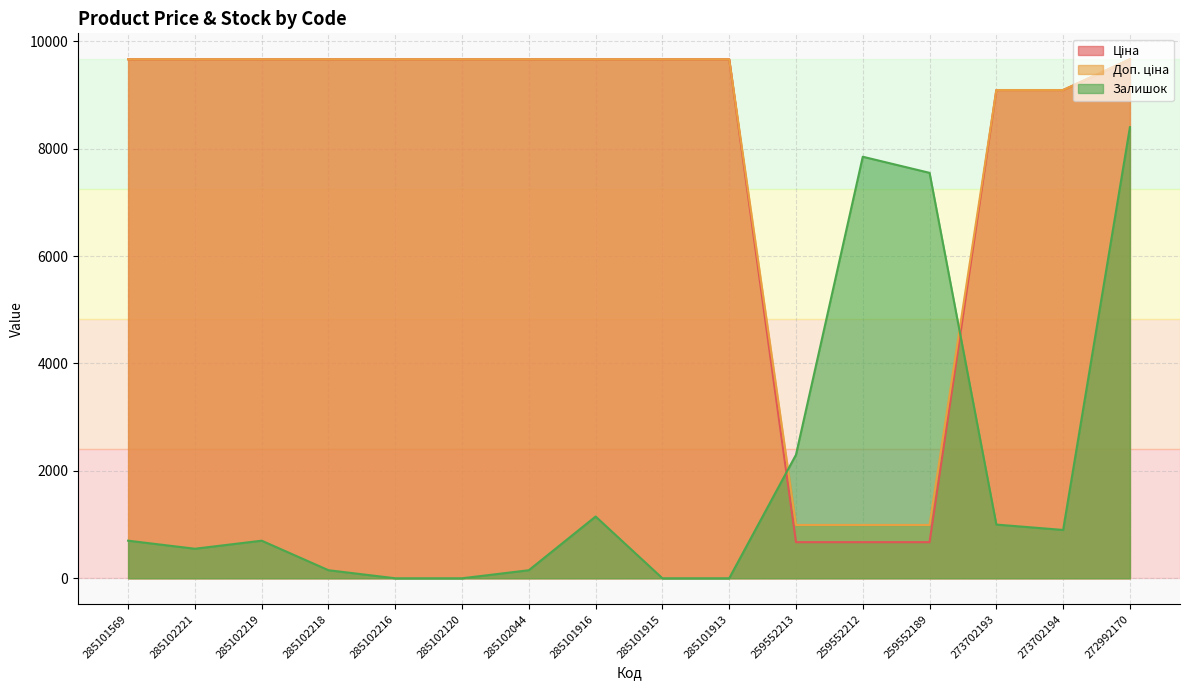

What is the total value across all series at 285101916?

20479.3